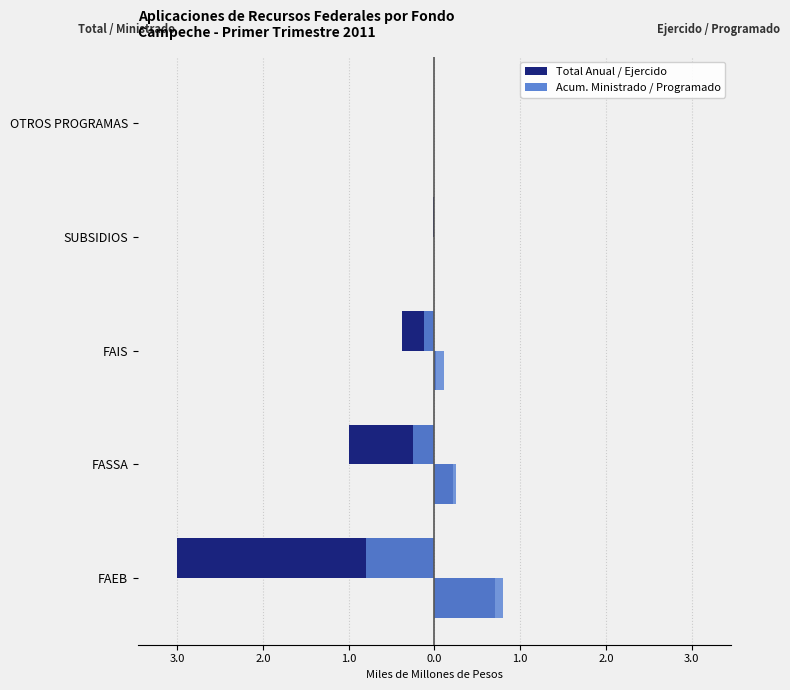

What are all the series names shown in the legend?

Total Anual, Acum. Ministrado